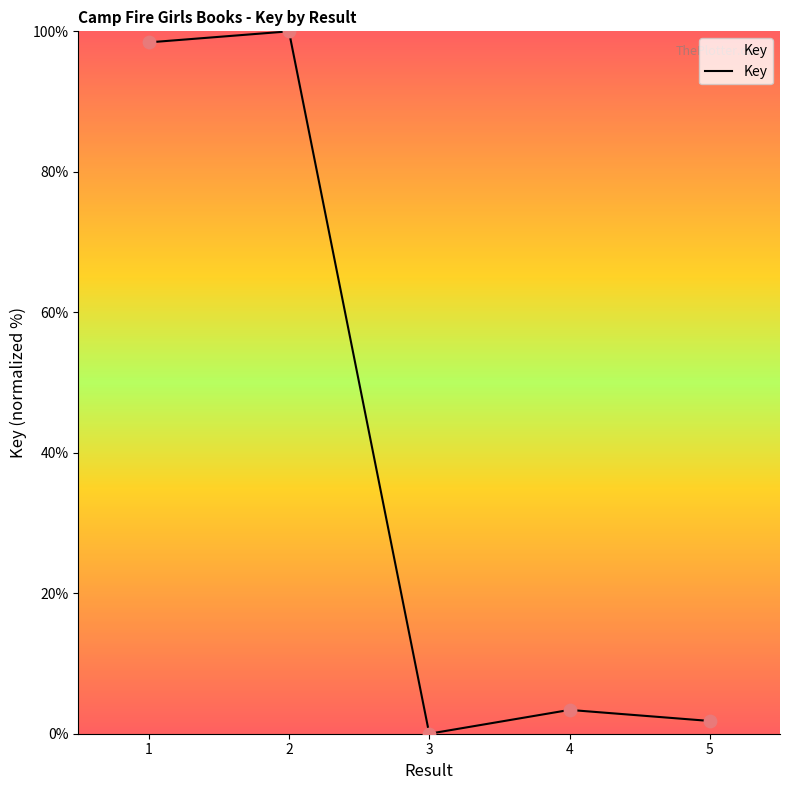

Which has a higher value, 2 or 4?

2